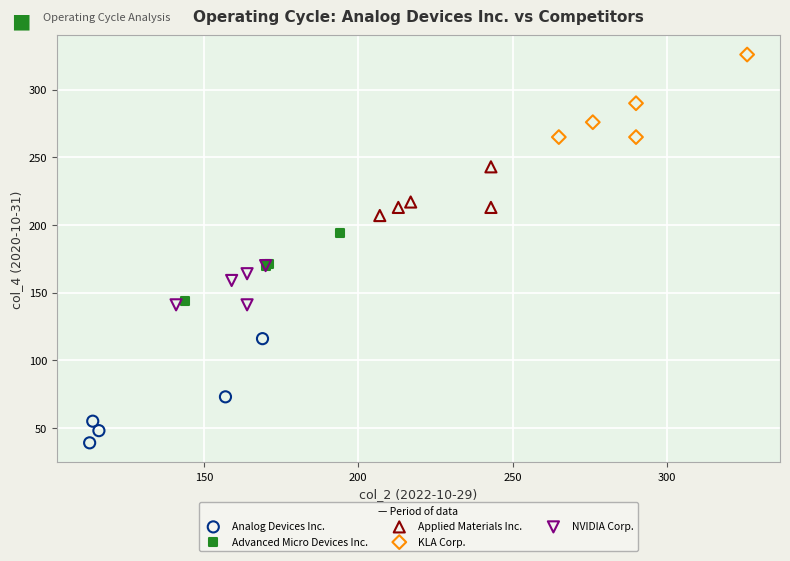

Which series reaches the minimum Y coordinate?

Analog Devices Inc.